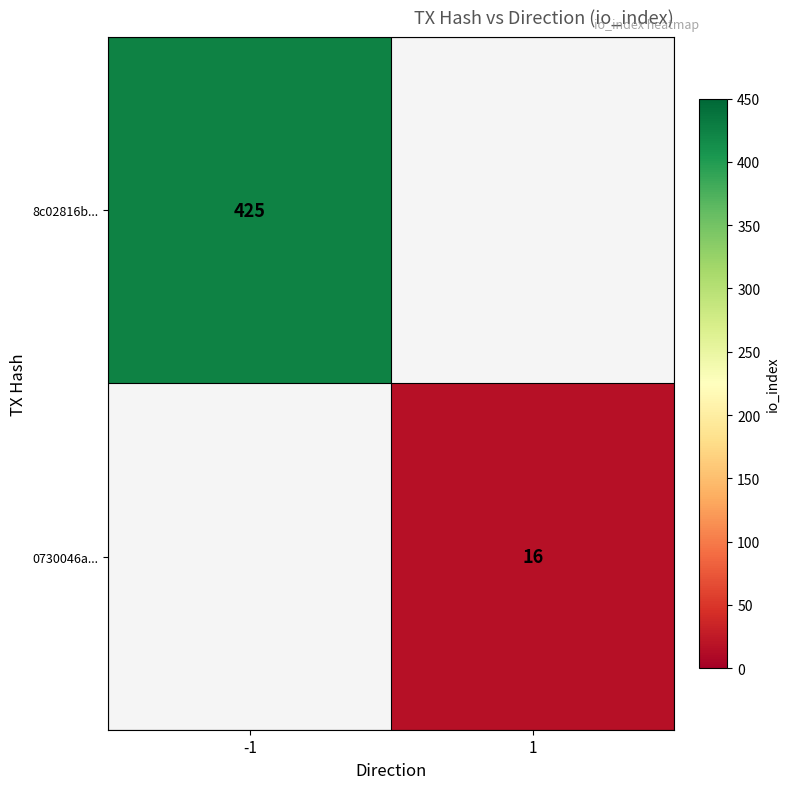

The 0730046a... series shows 25 at 1. True or false?

False